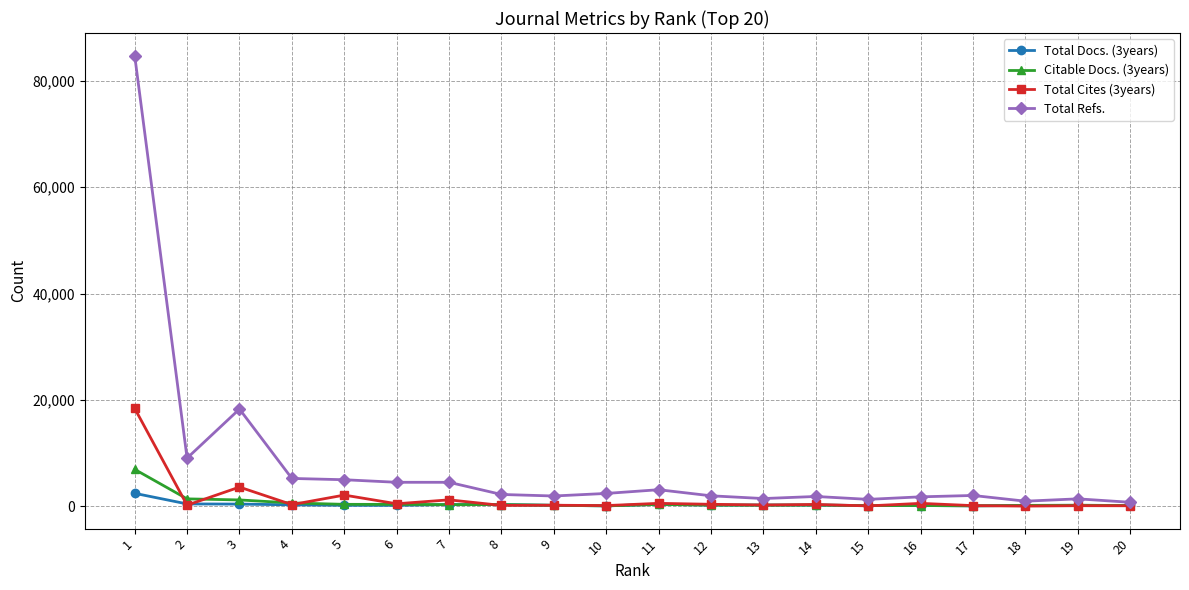

Which series has the widest spread of values?

Total Refs.